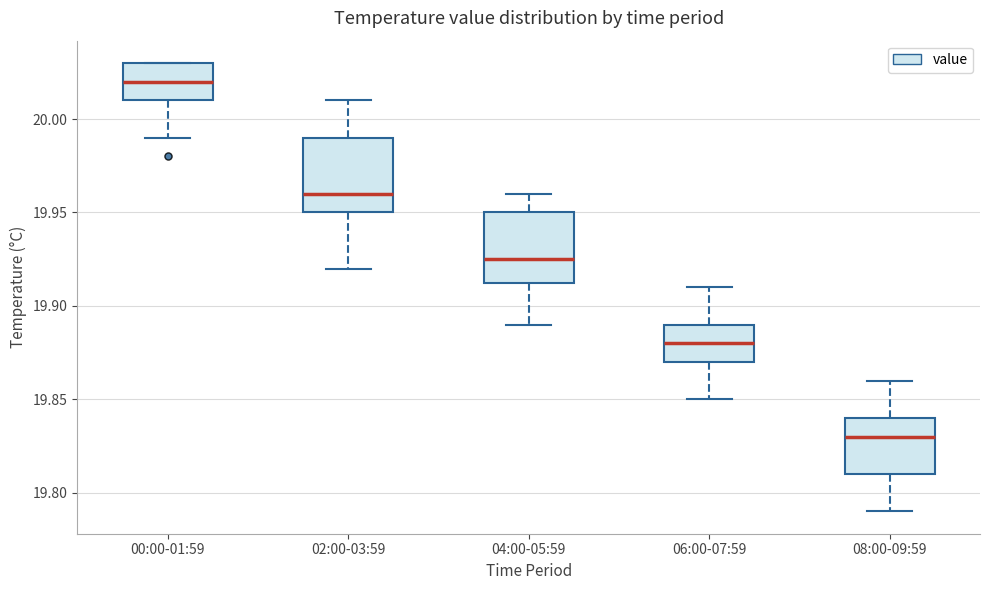

Which box has the highest median line?

00:00-01:59